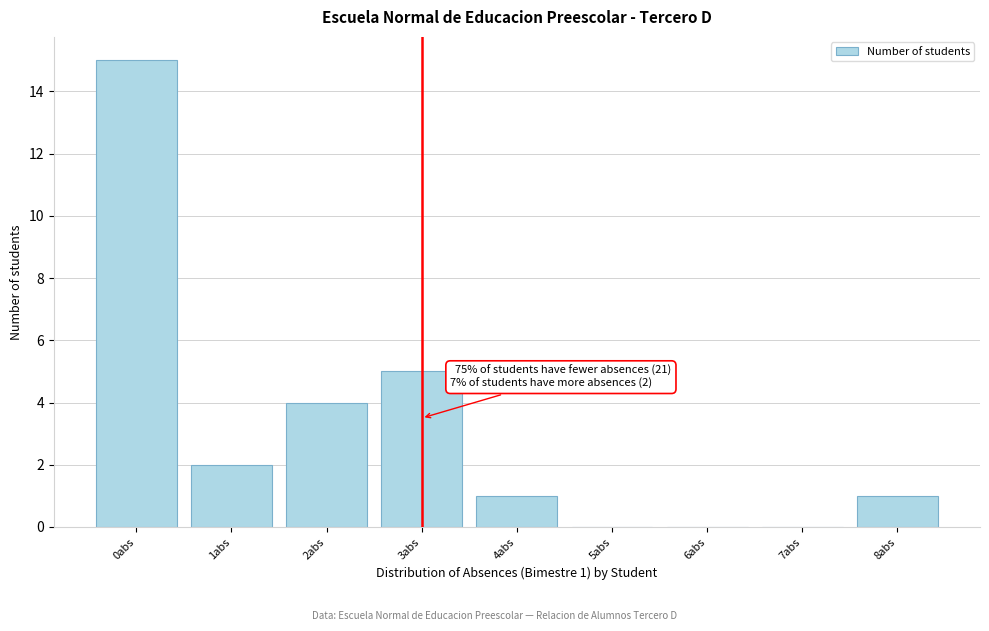

Which range on the x-axis has the tallest bar?

-0.5 to 0.5